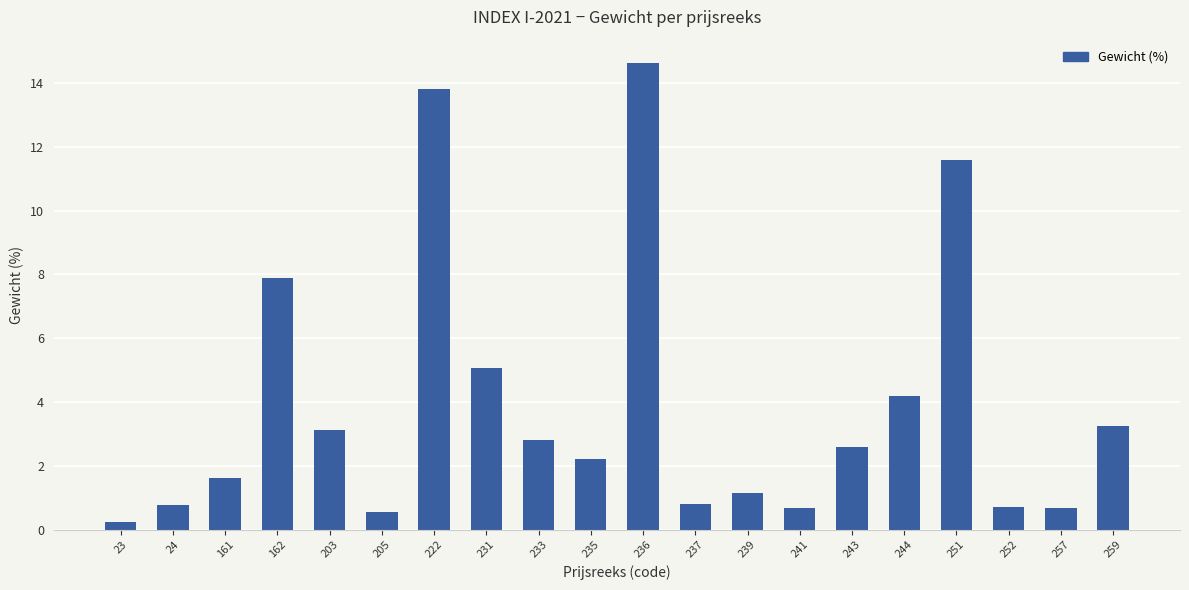

What is the smallest value displayed?

0.2